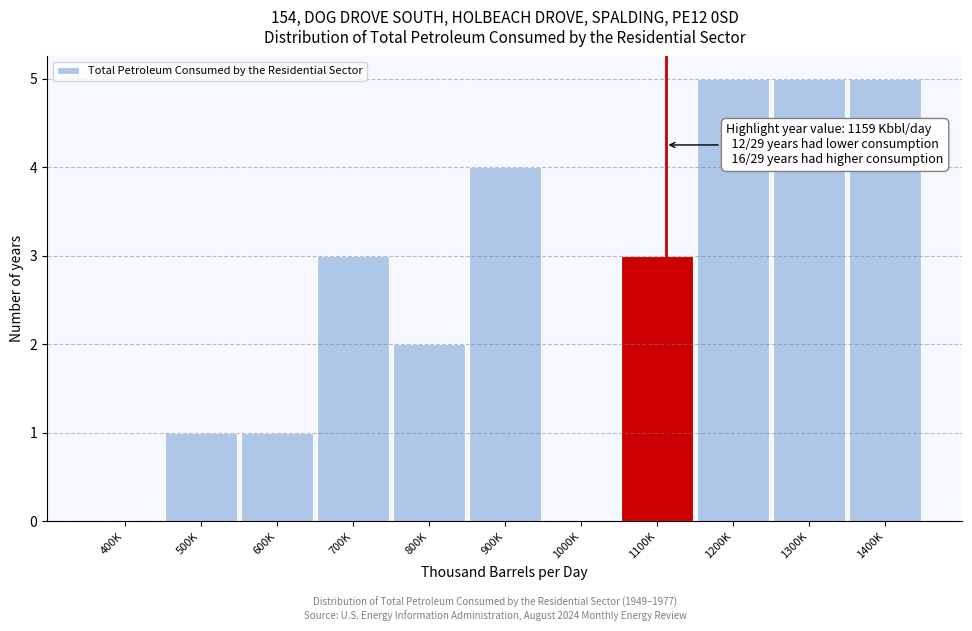

Reading left to right, what are all the values shown in this chart?

400K=0	500K=1	600K=1	700K=3	800K=2	900K=4	1000K=0	1100K=3	1200K=5	1300K=5	1400K=5